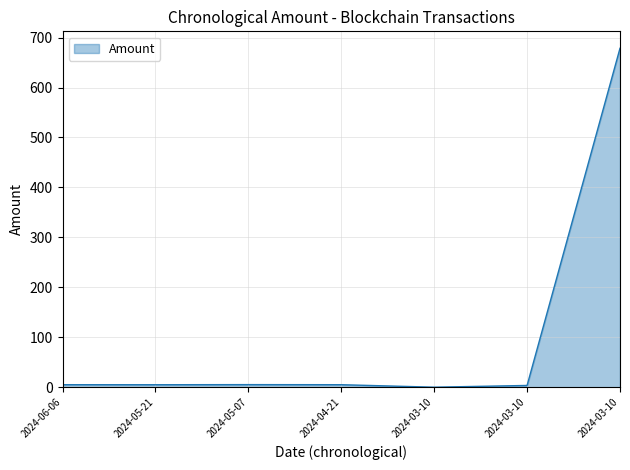

How many values are above zero?

6